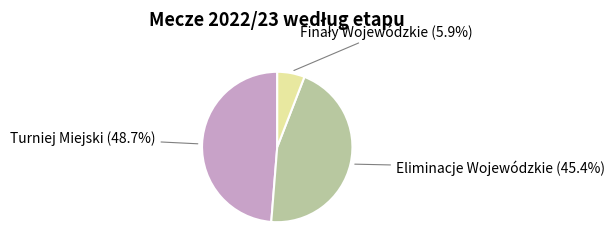

Which has a higher value, Turniej Miejski or Eliminacje Wojewódzkie?

Turniej Miejski